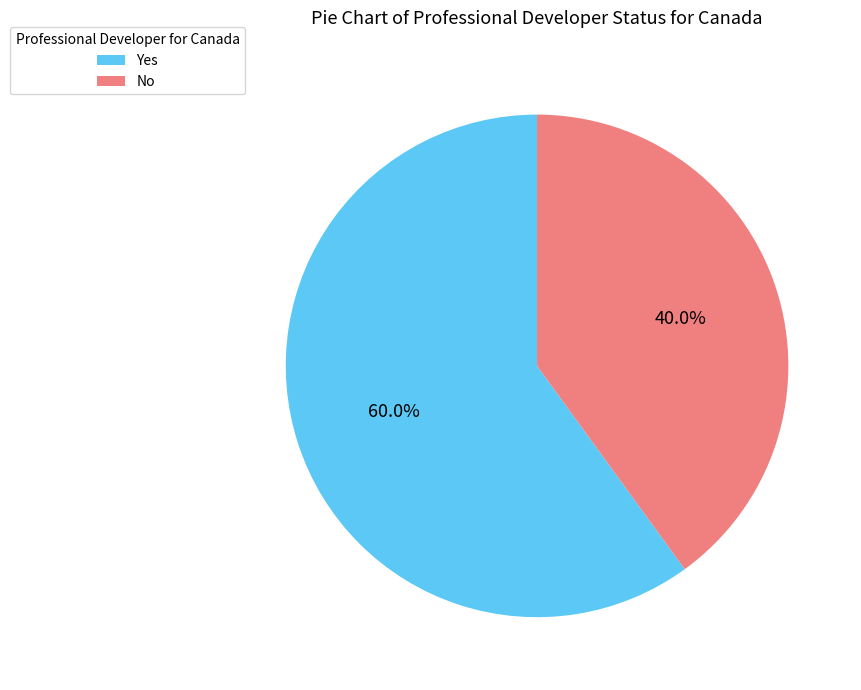

True or false: Yes accounts for 60% of the total.

True